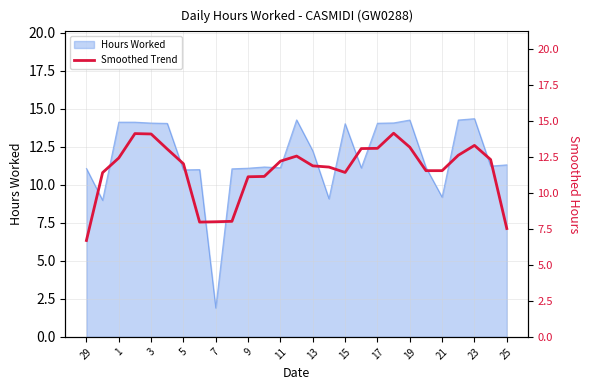

True or false: there are more than 0 points higher than both neighbors.

True